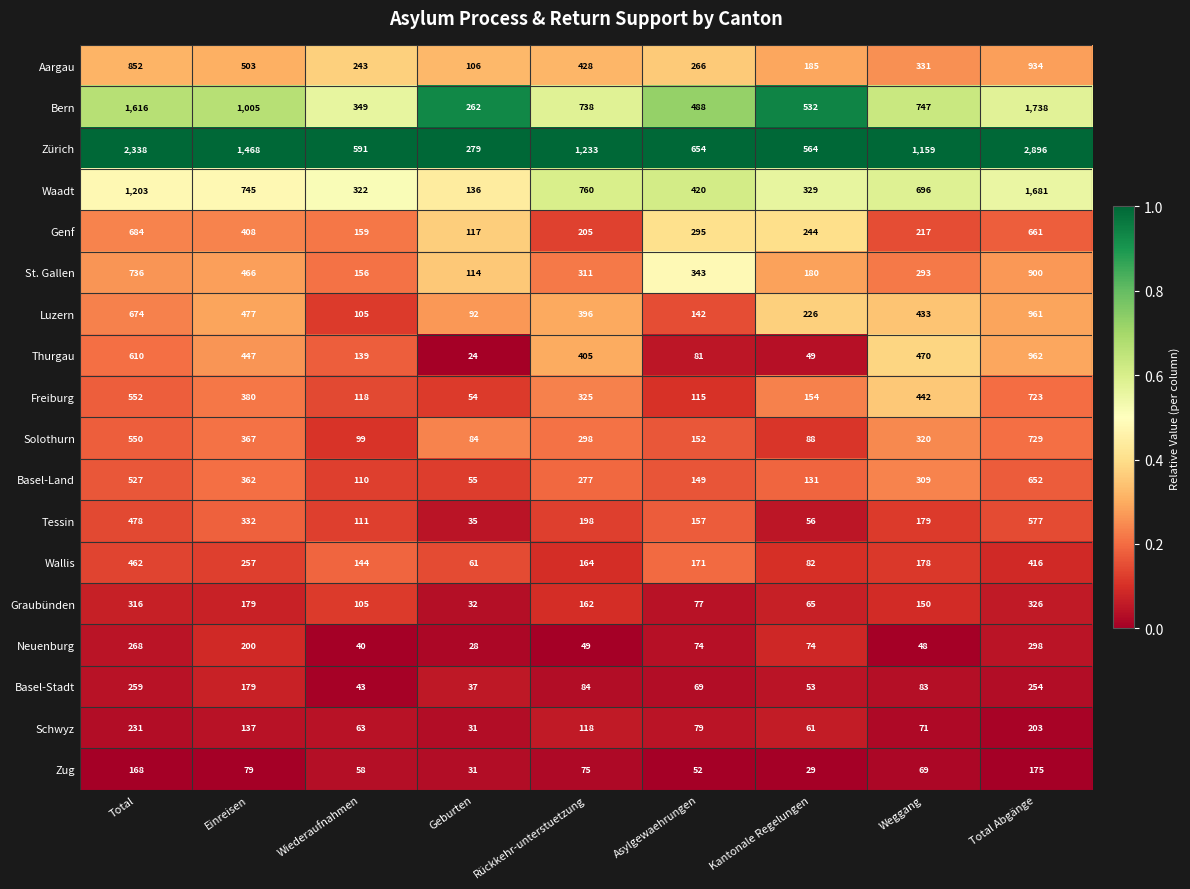

Rank the series at Kantonale Regelungen from highest to lowest value.

Zürich, Bern, Waadt, Genf, Luzern, Aargau, St. Gallen, Freiburg, Basel-Land, Solothurn, Wallis, Neuenburg, Graubünden, Schwyz, Tessin, Basel-Stadt, Thurgau, Zug